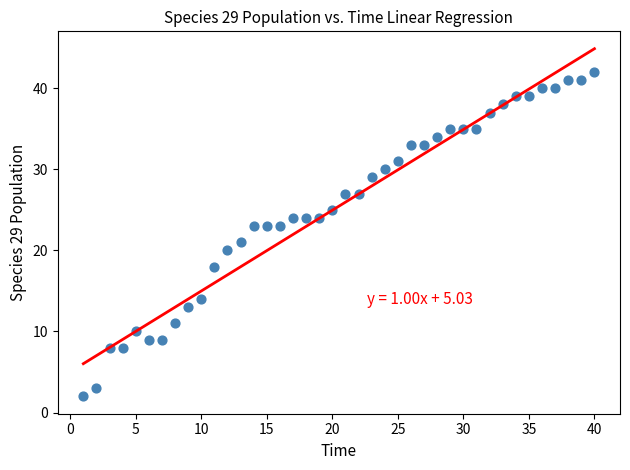

What is the range of X values (max minus min)?

39